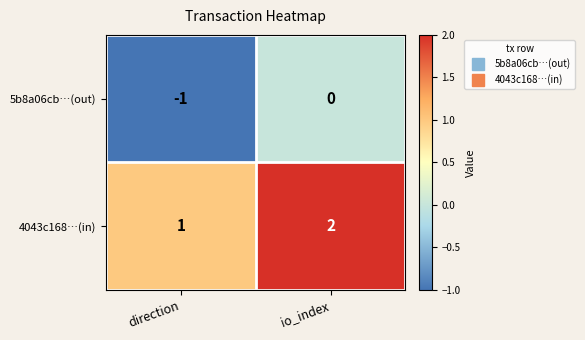

At which category is the sum across all series the highest?

io_index